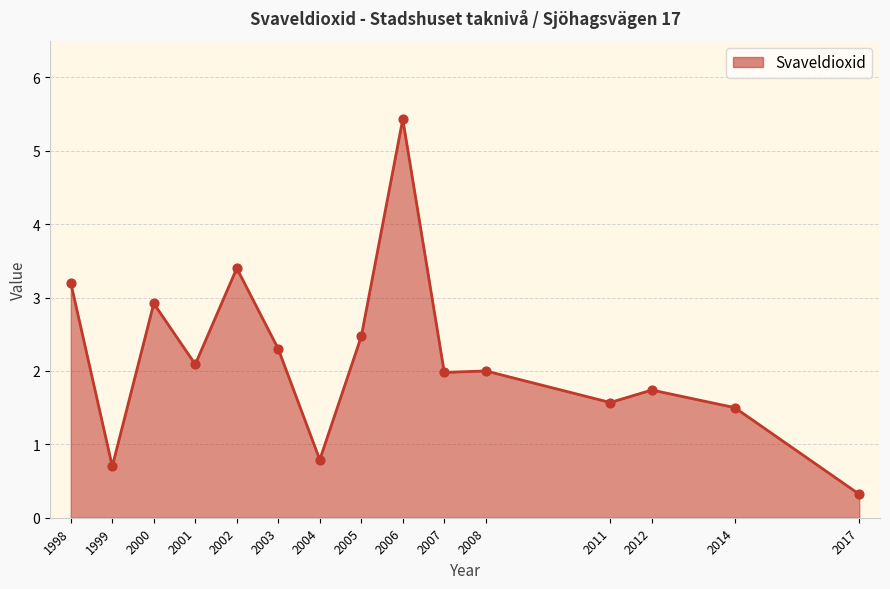

Approximately how many times larger is the value at 2001 compared to 2011?

1.3